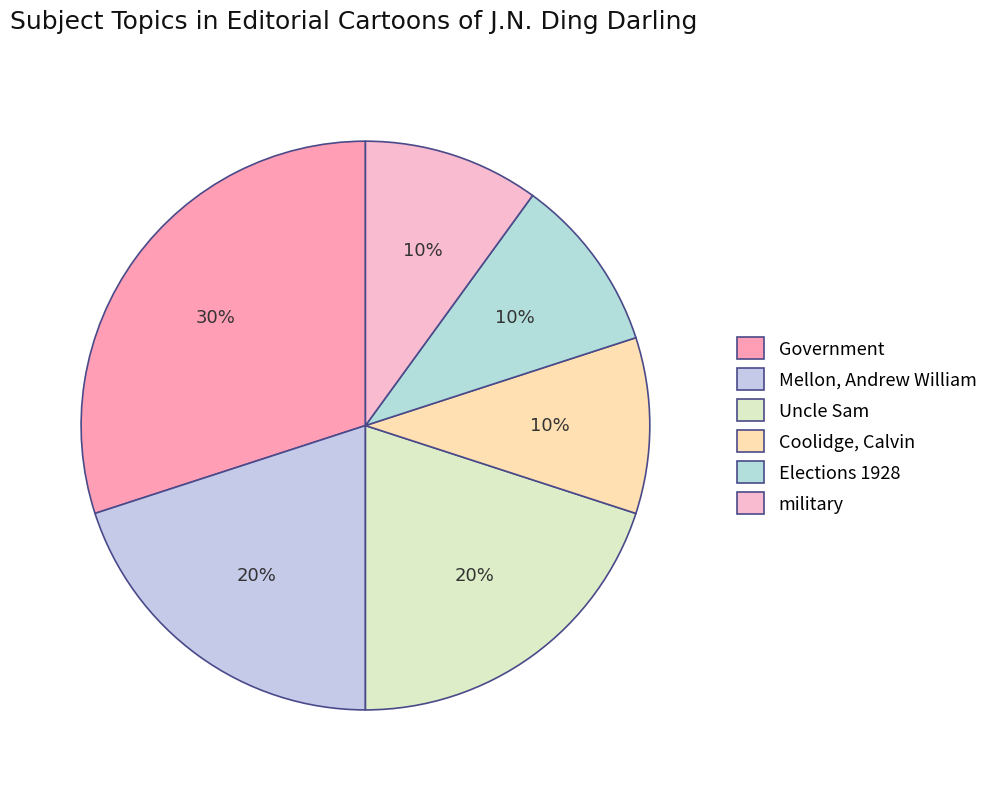

Count the number of slices in the pie.

6